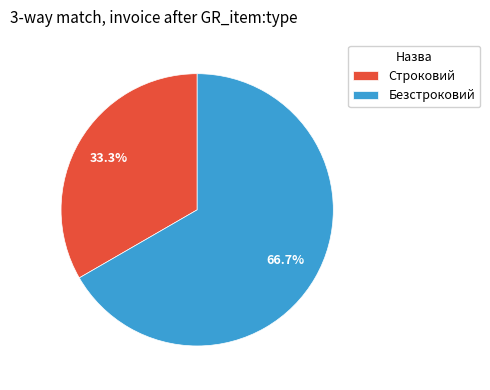

Combined, what portion of the pie is Строковий and Безстроковий?

100.0%